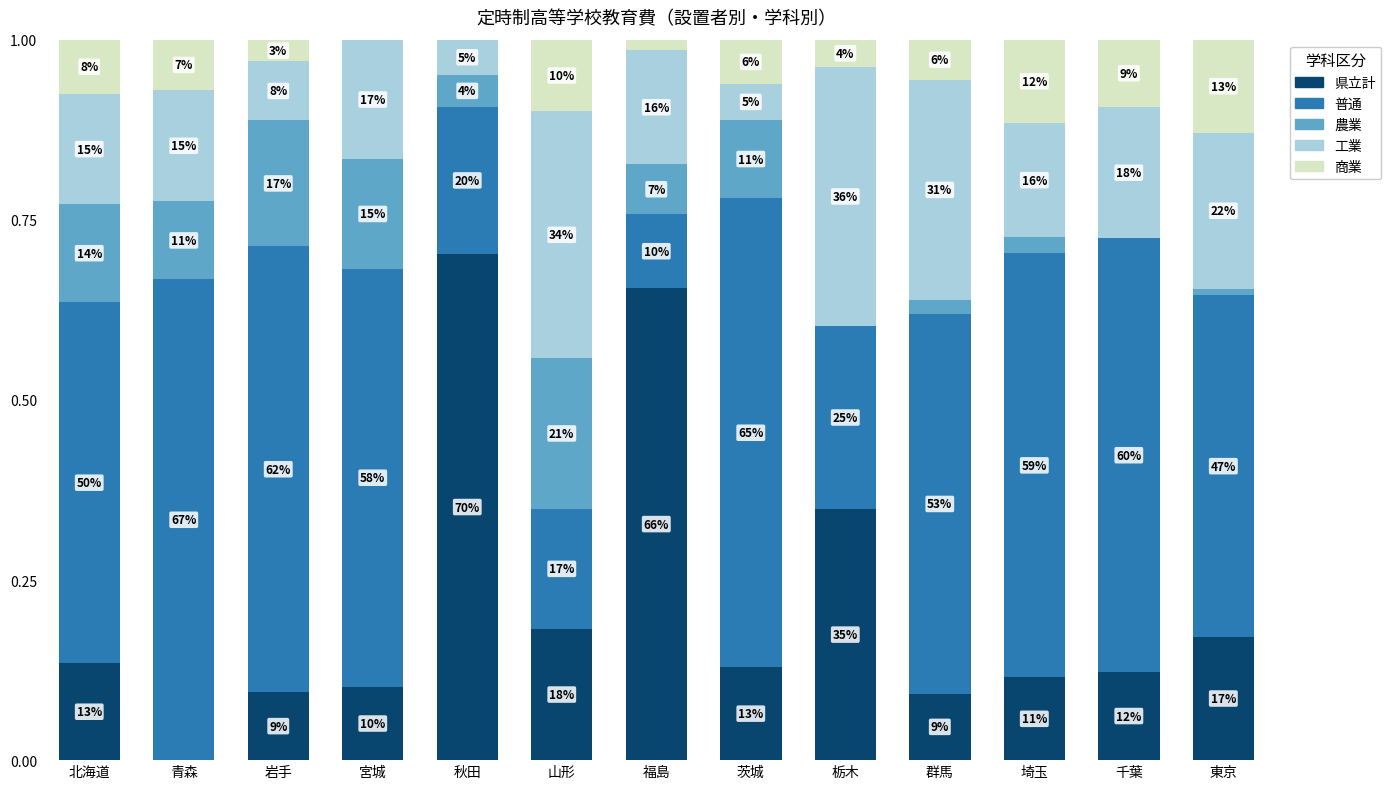

Rank the categories by 工業 value from highest to lowest.

栃木, 山形, 群馬, 東京, 千葉, 宮城, 埼玉, 福島, 青森, 北海道, 岩手, 茨城, 秋田